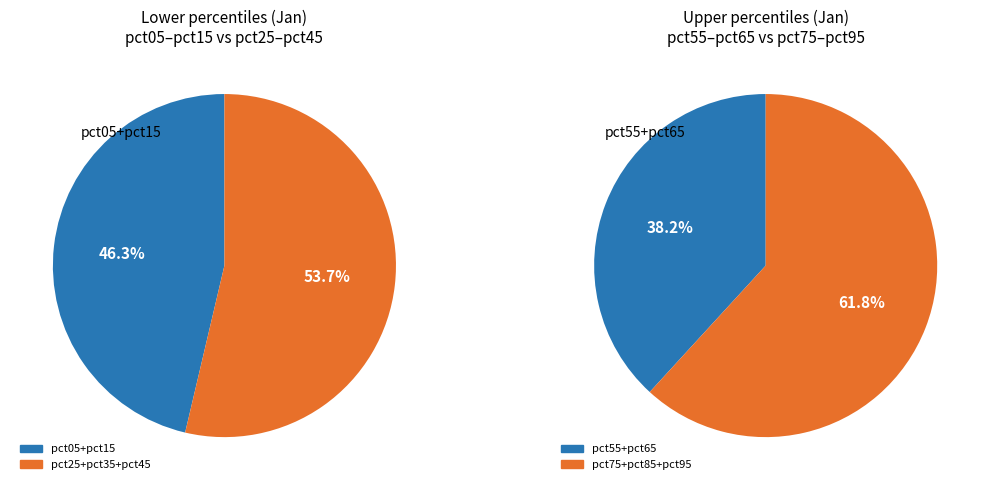

Do pct35 and pct15 together represent more than half of the pie?

No